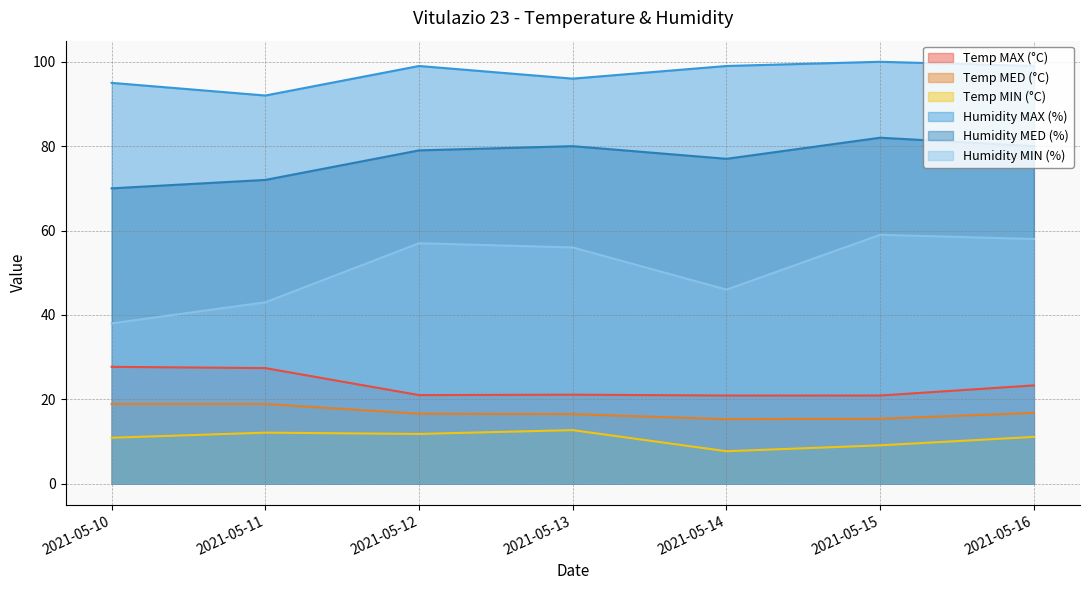

What is the total value across all series at 2021-05-15?

286.4